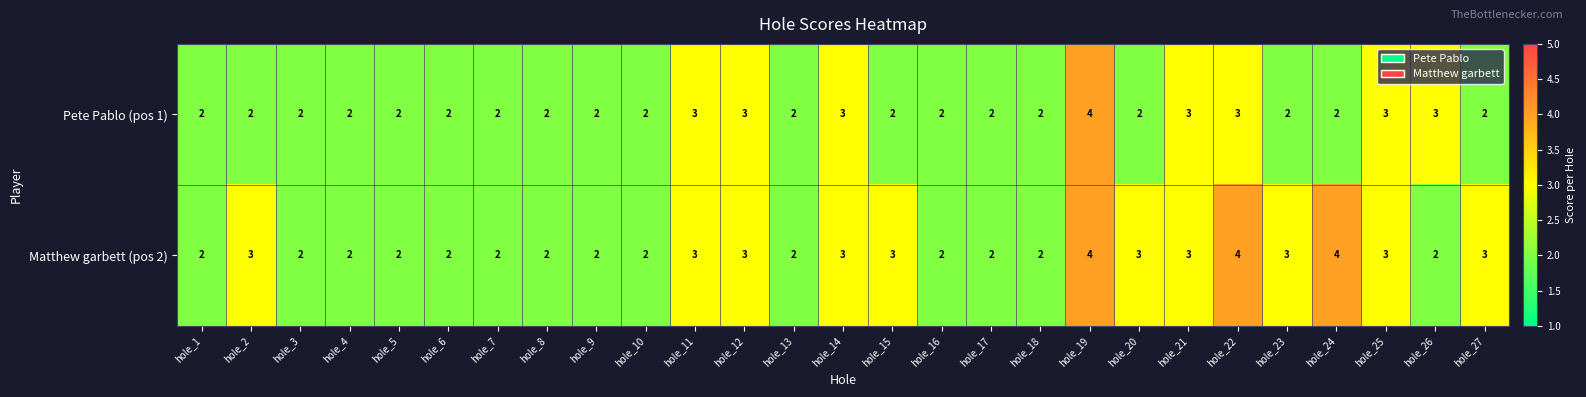

Which series has the largest total across all categories?

Matthew garbett (pos 2)